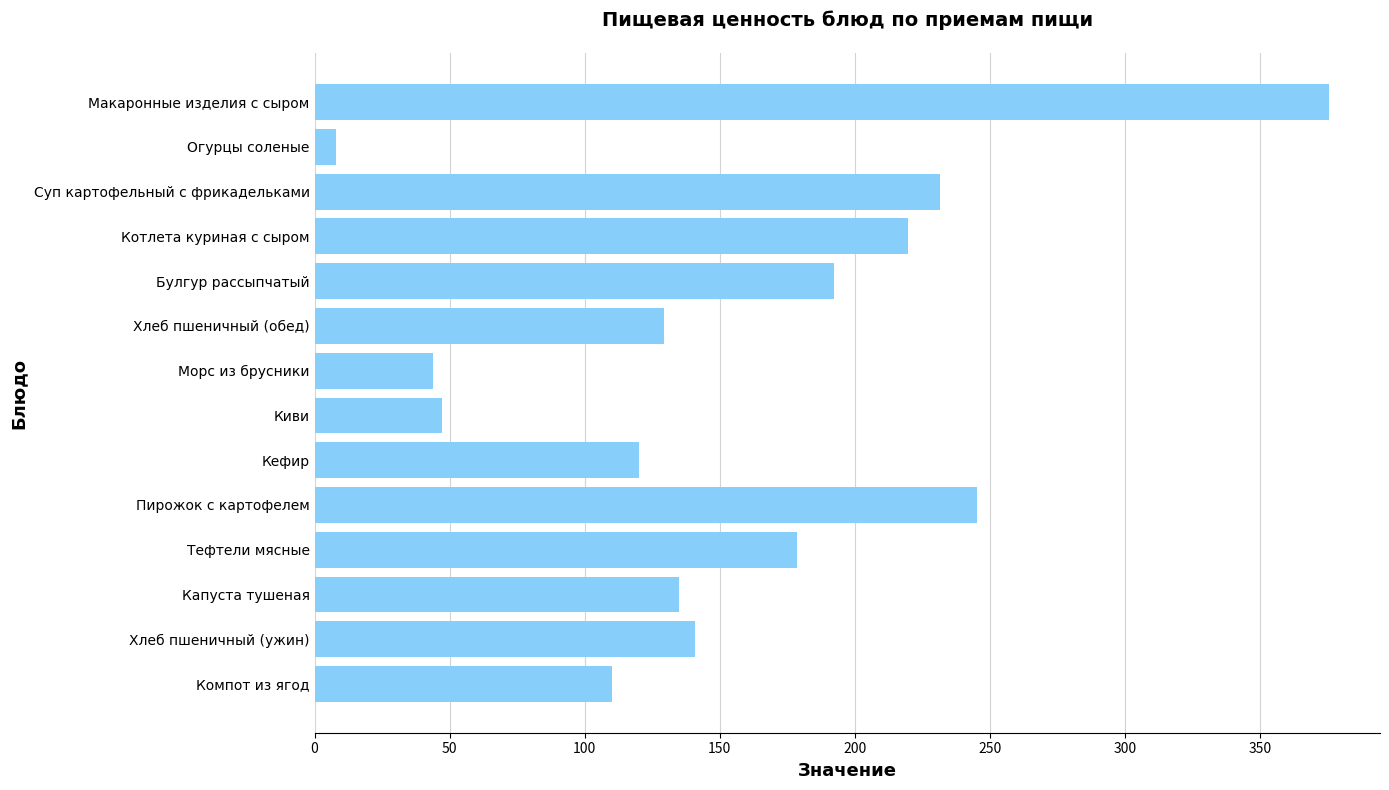

What is the average value?

155.5